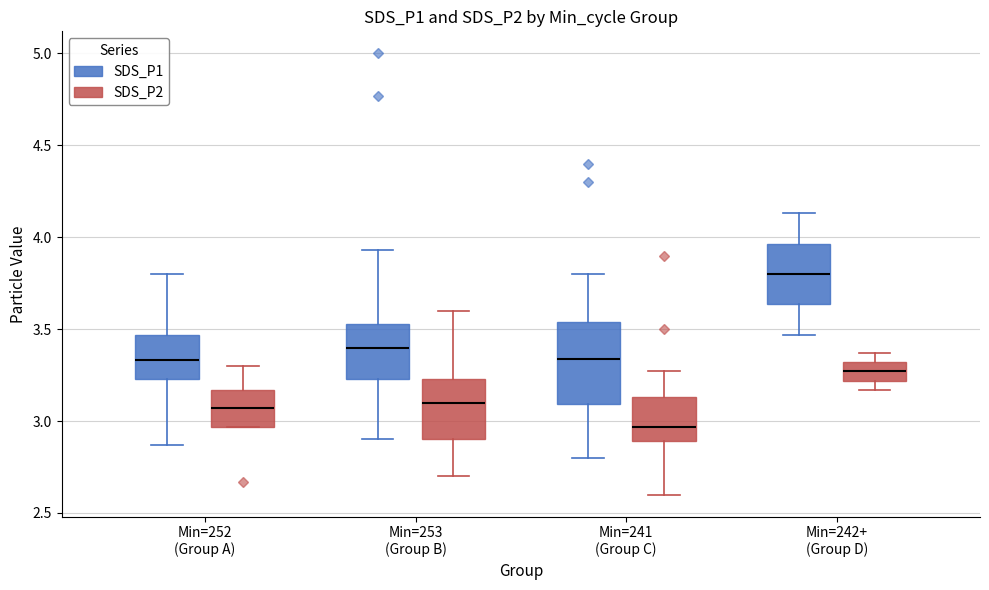

Comparing the boxes themselves (not the whiskers), which one is the tallest?

Min=241 (Group C) (SDS_P1)